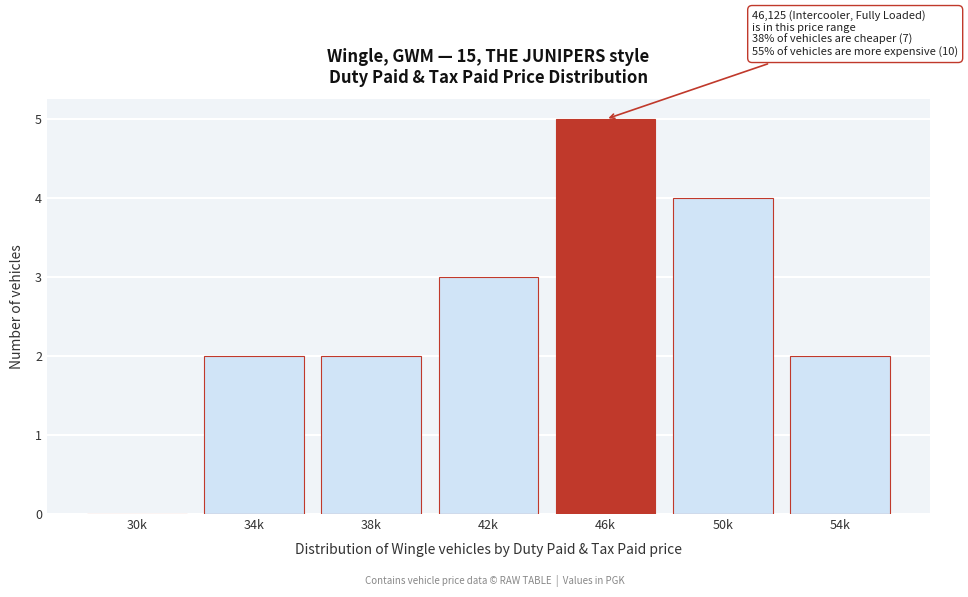

Reading right to left, transcribe all the data shown in this chart.

54k=2	50k=4	46k=5	42k=3	38k=2	34k=2	30k=0